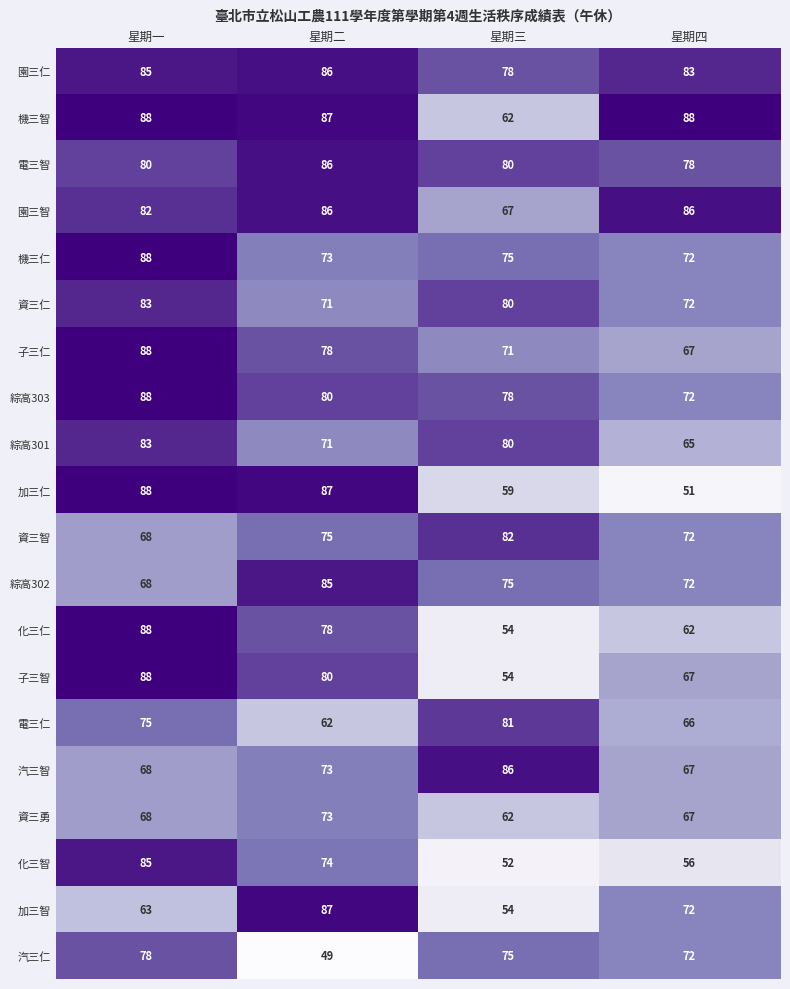

Is the value of 園三仁 at 星期四 greater than the value of 資三智 at 星期三?

Yes